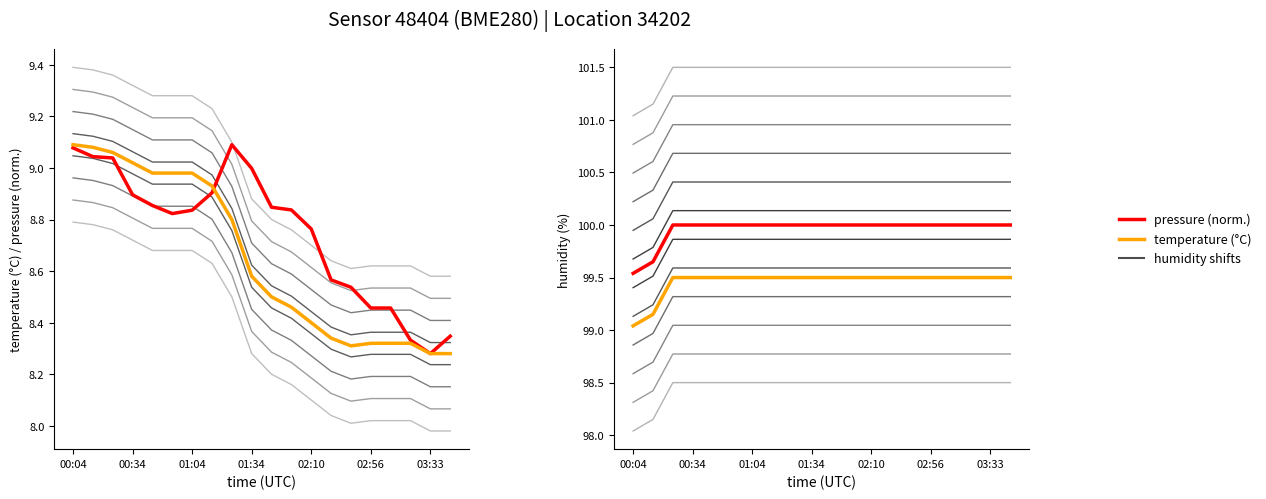

True or false: humidity_bg and temperature_bg cross at least once.

False